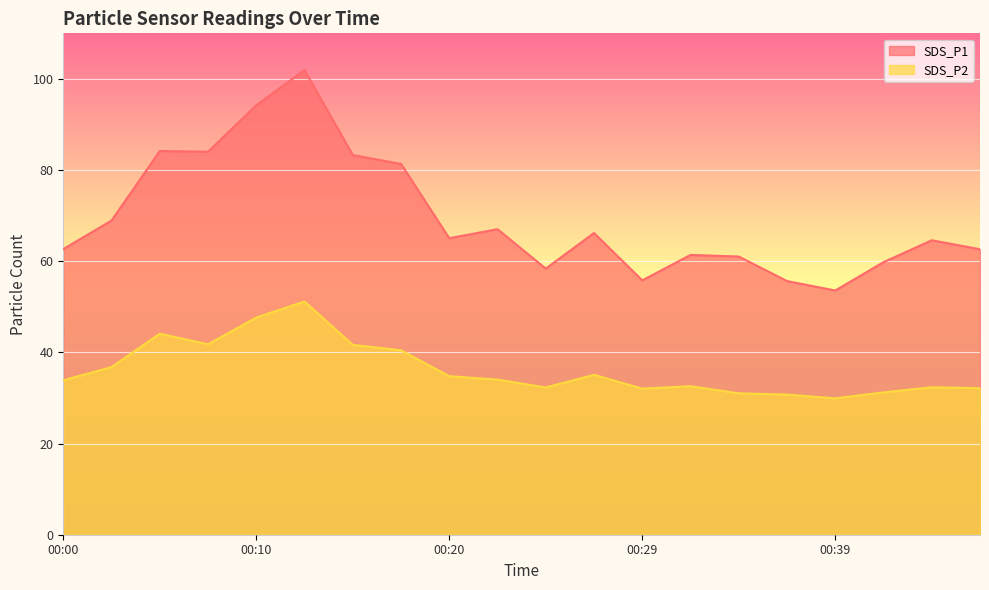

How many lines are shown in the chart?

2